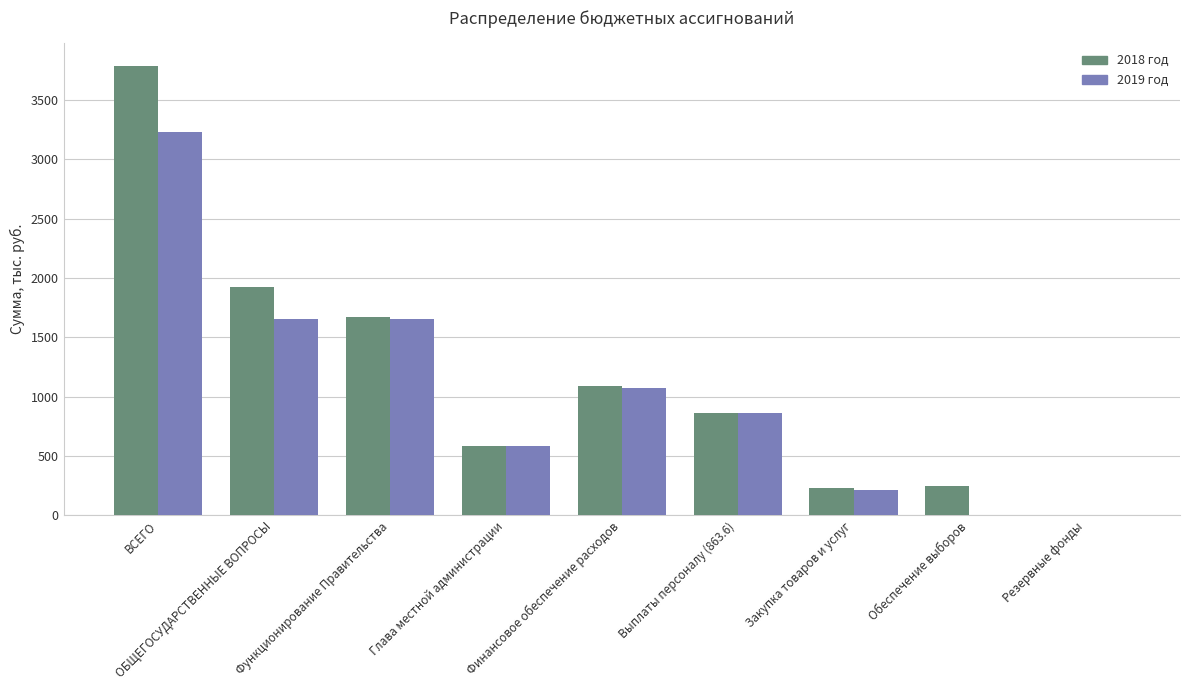

At which category is the sum across all series the highest?

ВСЕГО